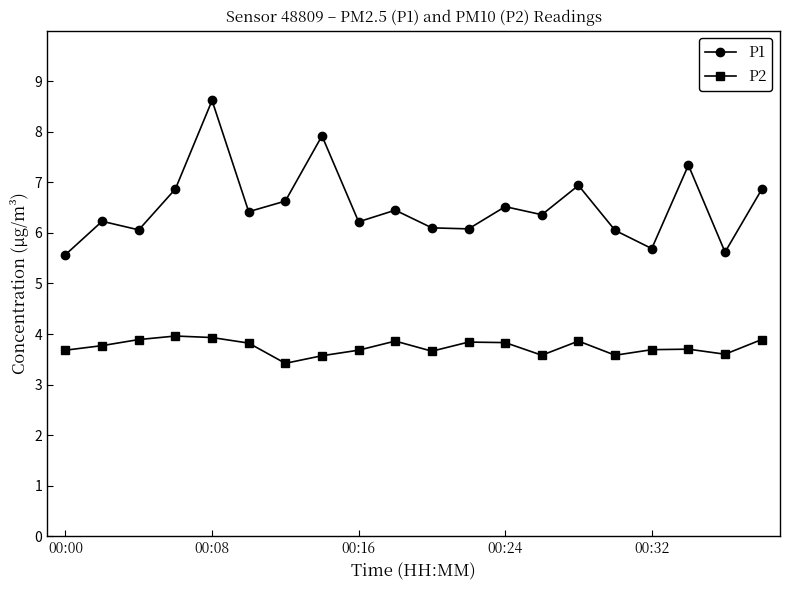

Which series has the largest total across all categories?

P1